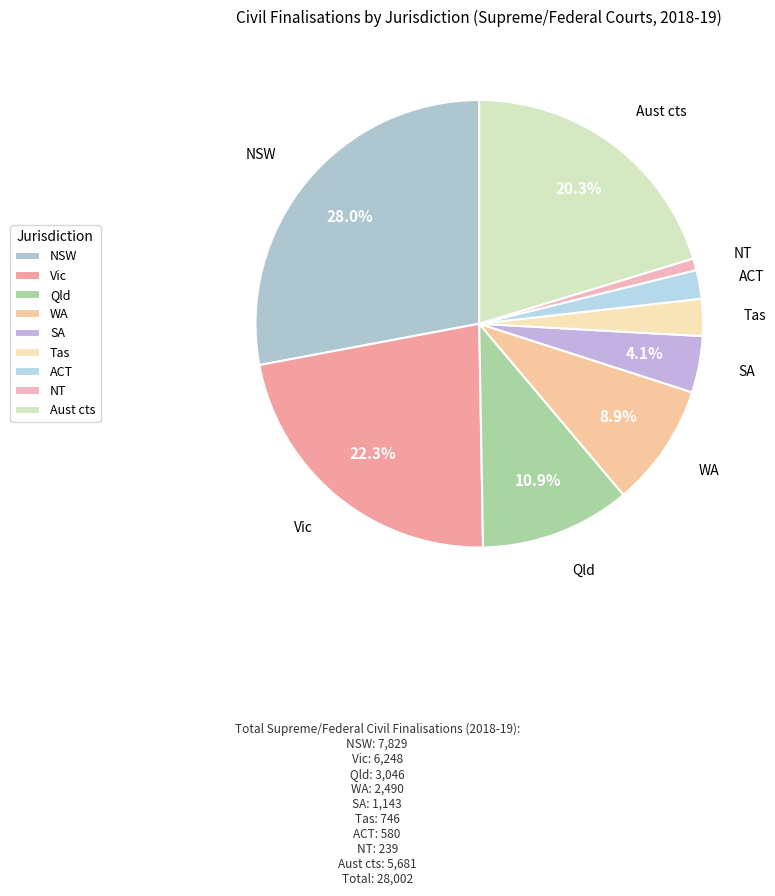

To the nearest percent, what percentage of the pie is NSW?

28%